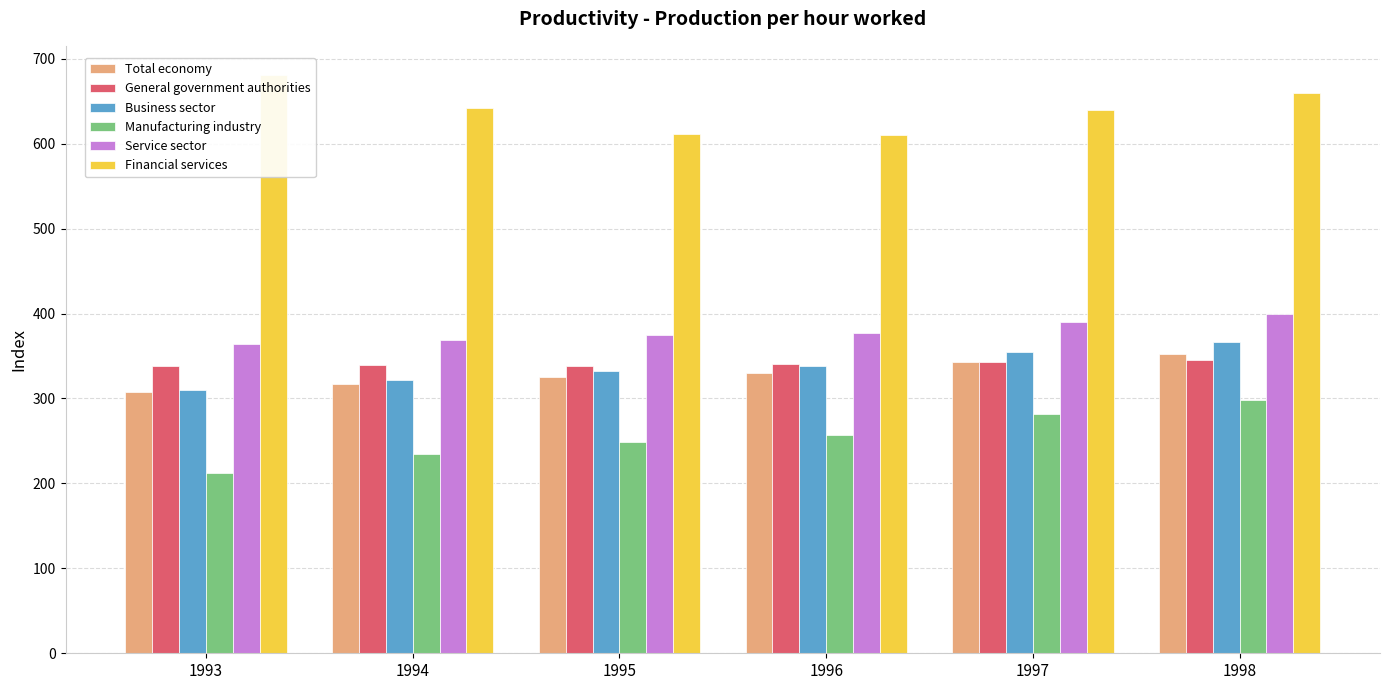

What is the difference between the Service sector values at 1997 and 1994?

21.6